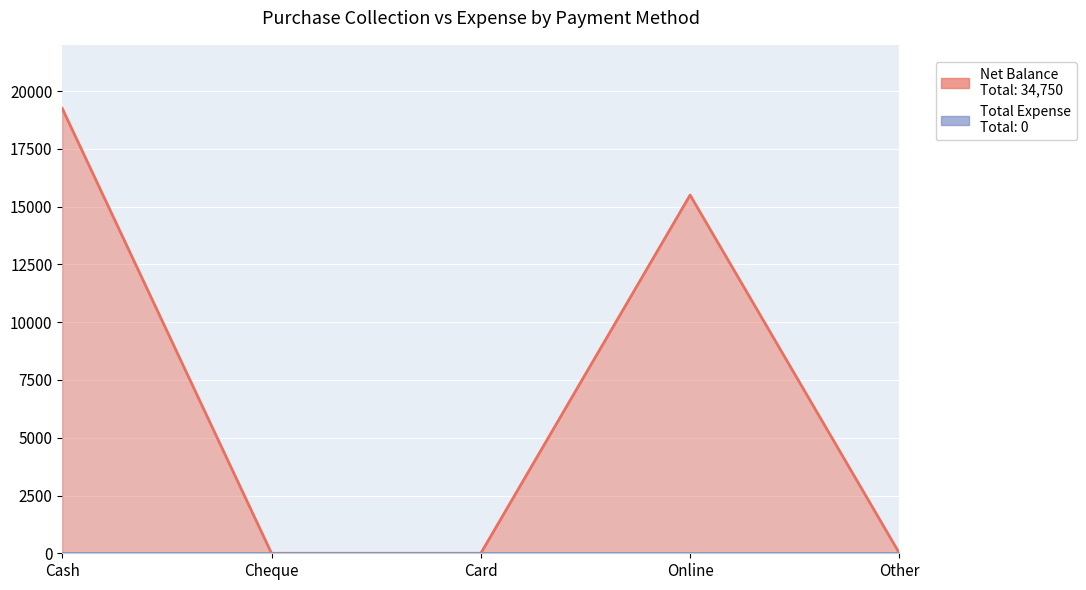

Which has a higher value, Cheque or Card?

Cheque